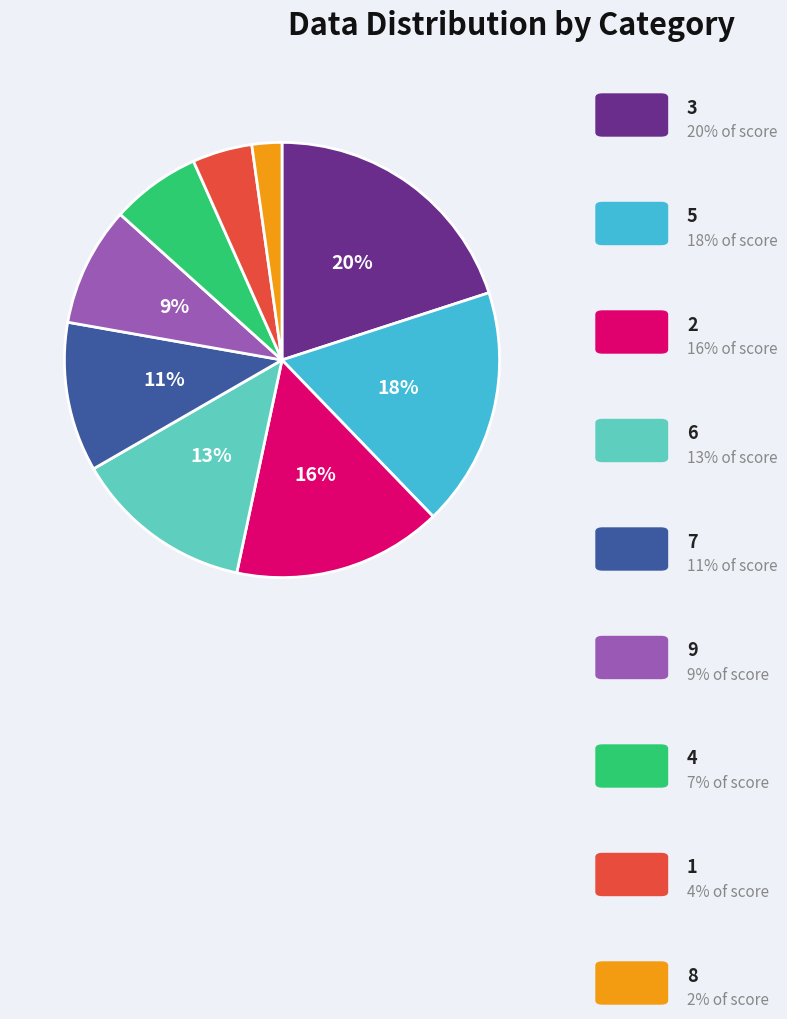

To the nearest percent, what is the average slice percentage?

11%